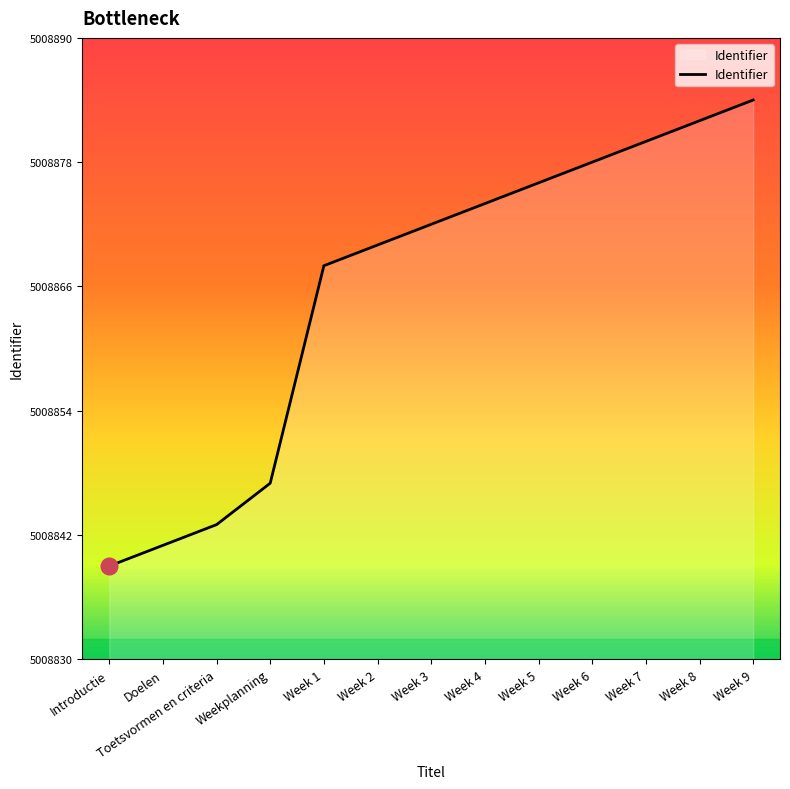

List the labels in order of value, smallest first.

Introductie, Doelen, Toetsvormen en criteria, Weekplanning, Week 1, Week 2, Week 3, Week 4, Week 5, Week 6, Week 7, Week 8, Week 9